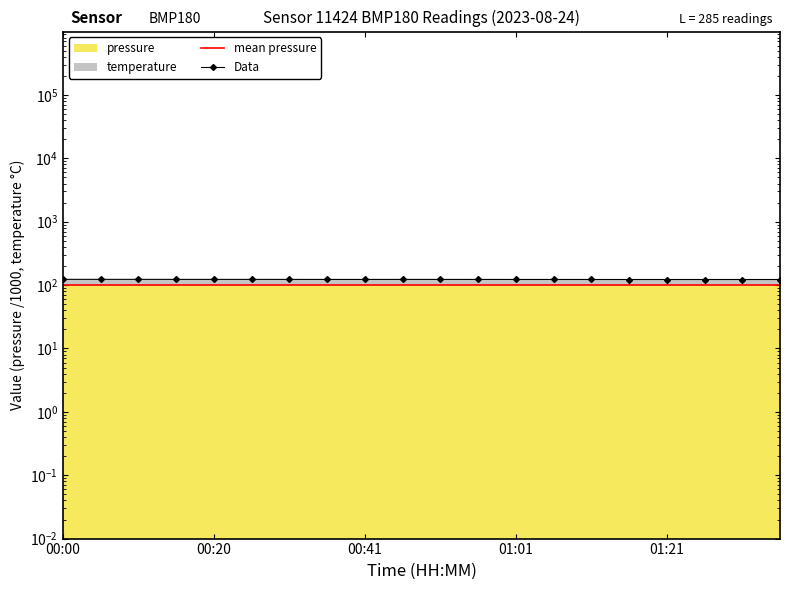

Is it true that the value at 01:11 is 194.4?

False